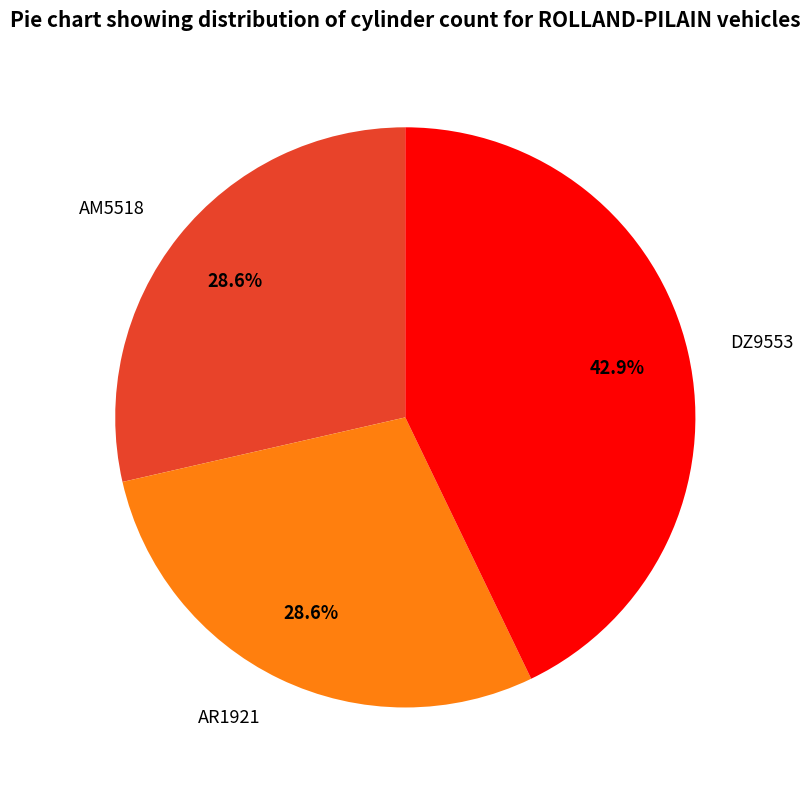

Does AR1921 account for over 50% of the chart?

No